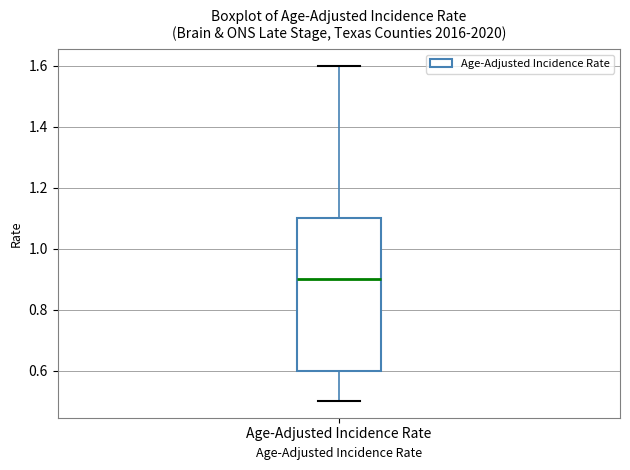

Where is the lower edge of the box for Age-Adjusted Incidence Rate on the y-axis? The values are not printed on the chart, so give them approximately, as read against the axis.

0.6